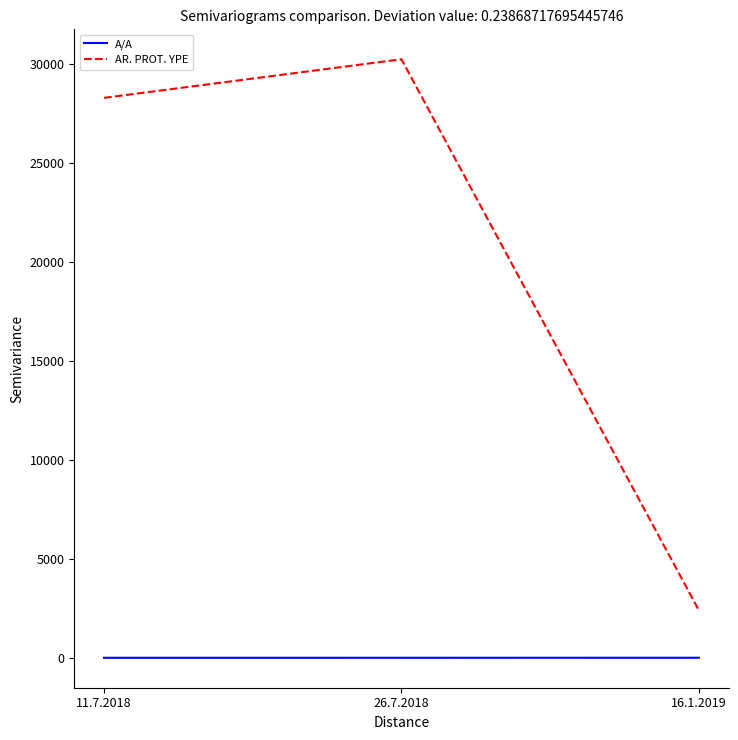

How many lines are shown in the chart?

2